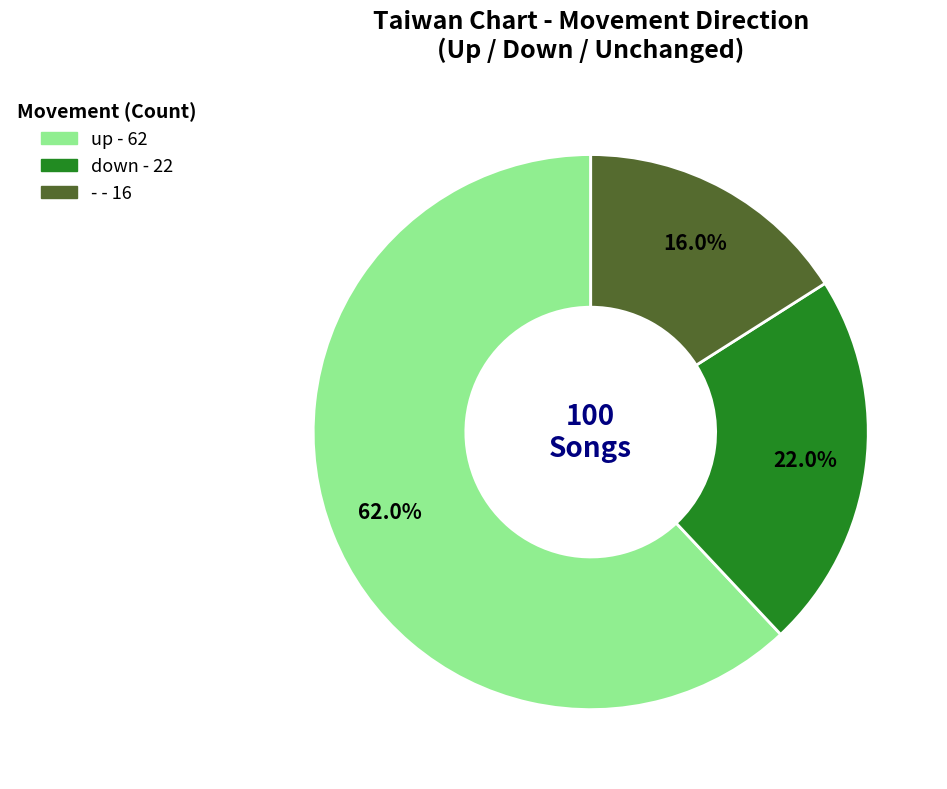

How many slices are in this pie chart?

3